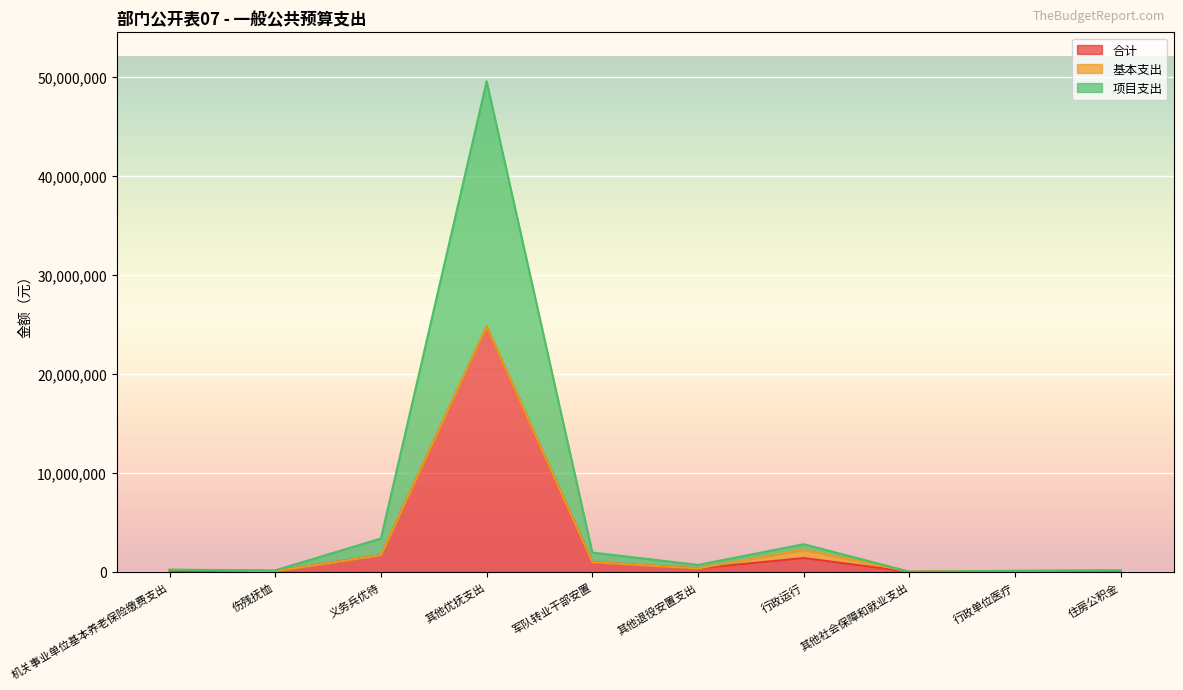

Is the value of 项目支出 at 其他优抚支出 greater than the value of 合计 at 其他优抚支出?

Yes